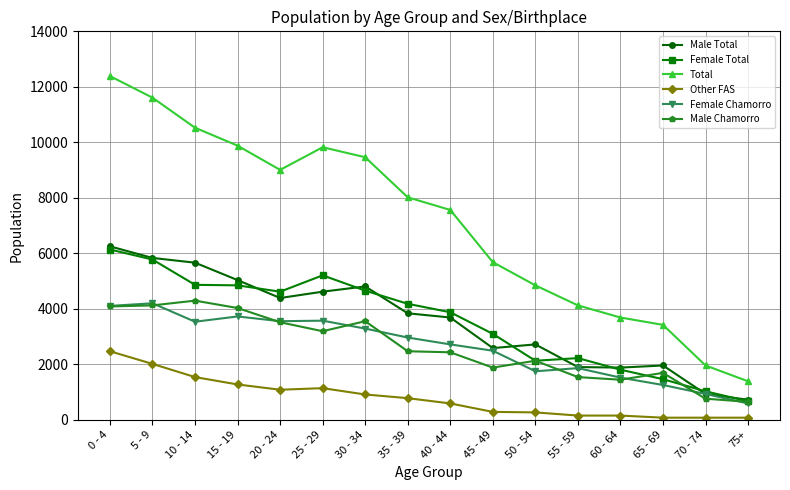

What is the value of the Female Chamorro point at the 5th from the left?

3553